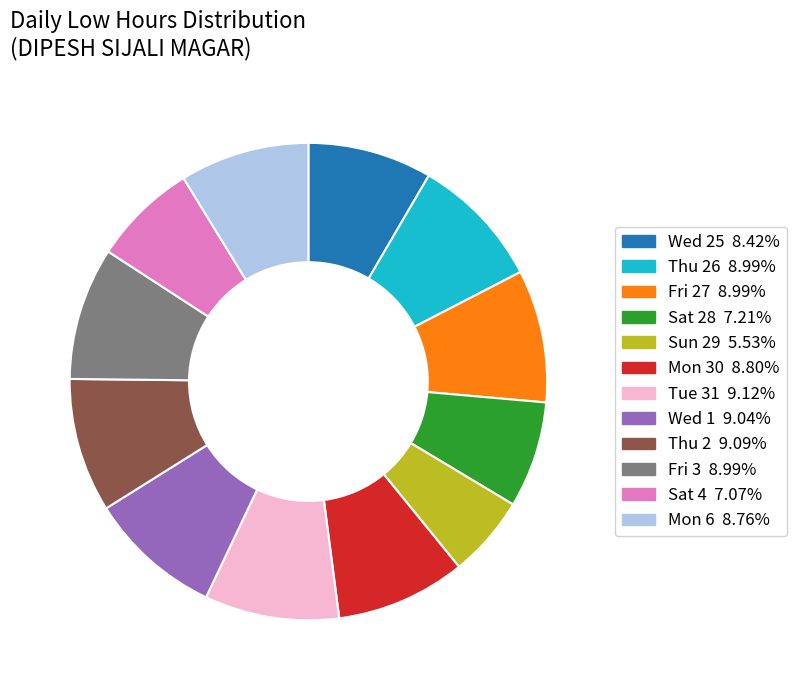

Is there a majority slice in this chart?

No